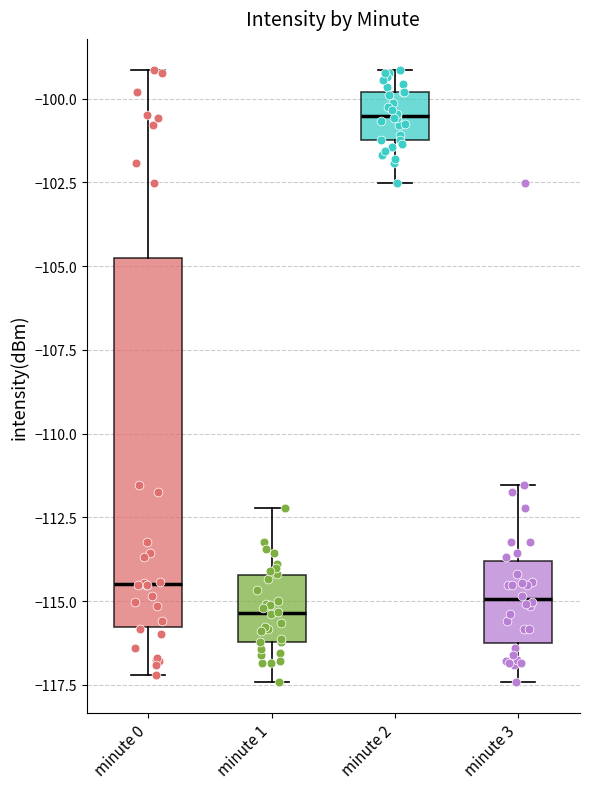

Which box's median line is the highest?

minute 2